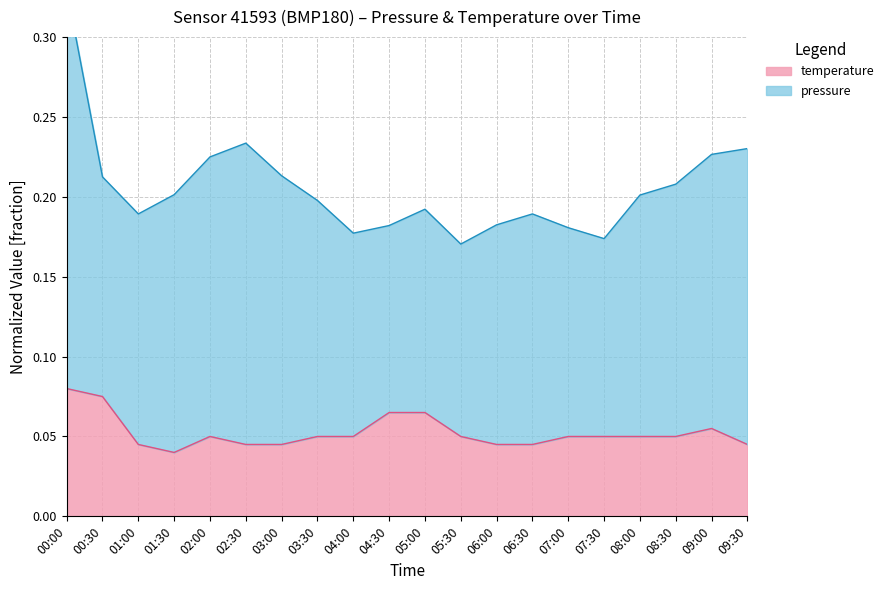

Reading left to right, list all the values displayed in this chart.

00:00=0.1	00:30=0.1	01:00=0.0	01:30=0.0	02:00=0.1	02:30=0.0	03:00=0.0	03:30=0.1	04:00=0.1	04:30=0.1	05:00=0.1	05:30=0.1	06:00=0.0	06:30=0.0	07:00=0.1	07:30=0.1	08:00=0.1	08:30=0.1	09:00=0.1	09:30=0.0